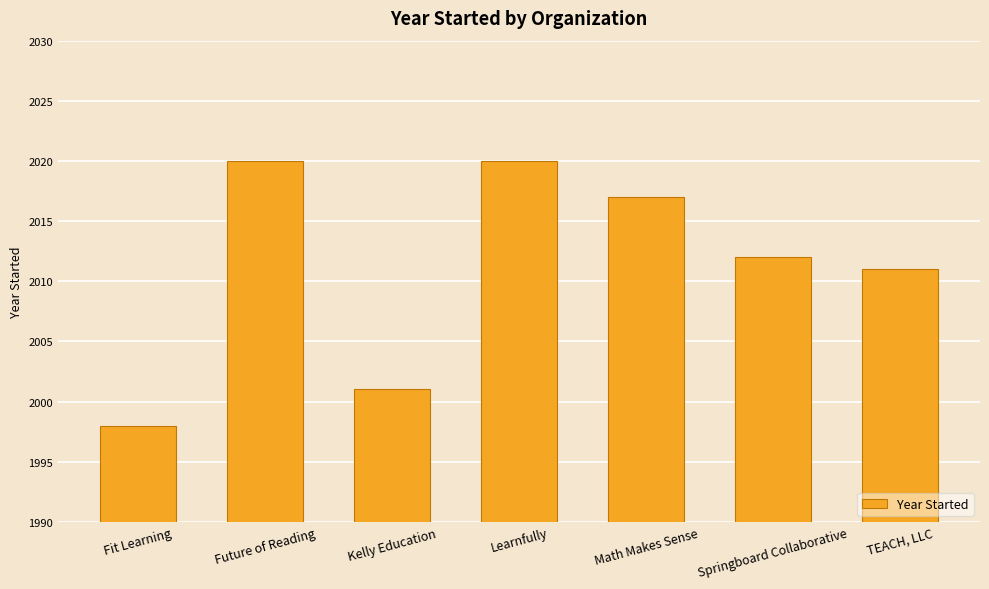

What is the smallest value displayed?

1998